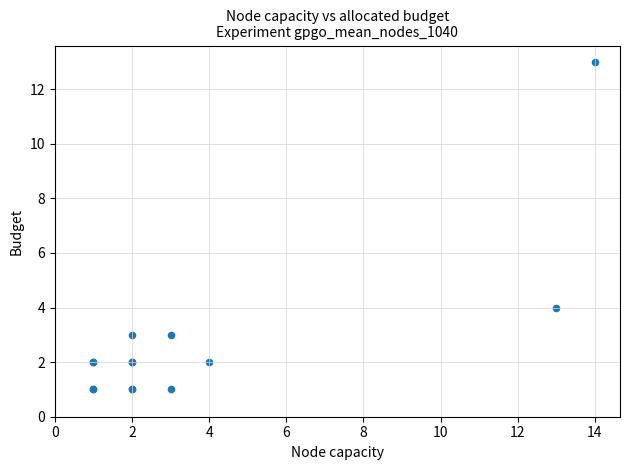

What Y value in the scatter plot is closest to 7?

4